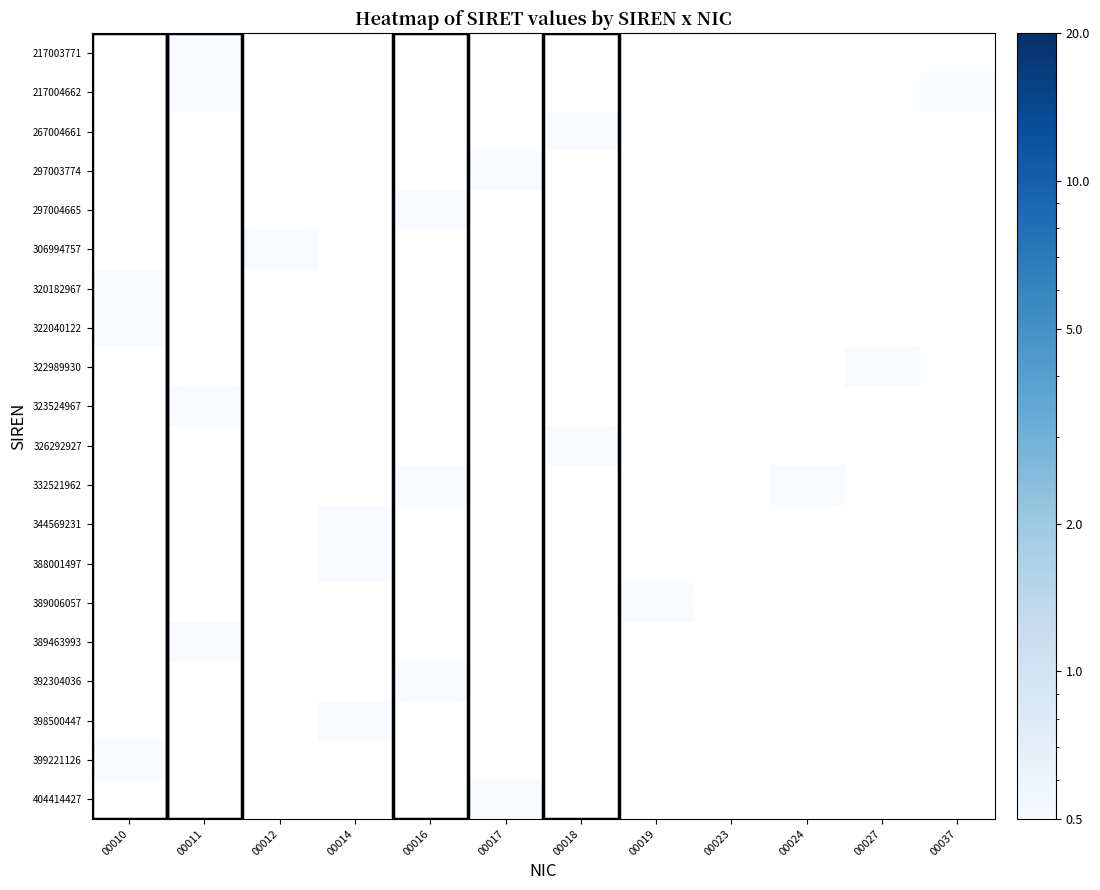

How many data points does each series have?

12